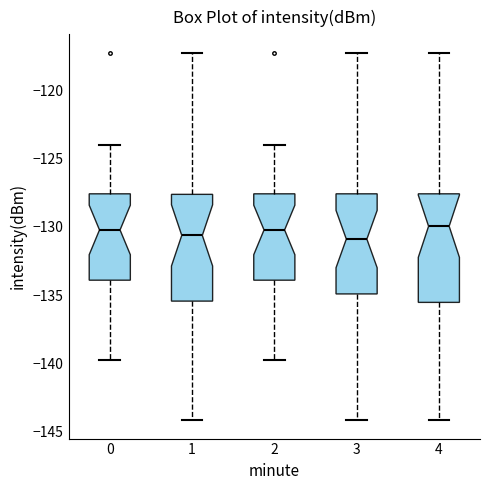

Reading left to right, transcribe this box plot: for each box, give where its median line is, the range the box spans, and where its two whiskers end, as read against the y-axis. The values are not printed on the chart, so give them approximately, as read against the axis.

0: median -130.0, box -134.0 to -127.5, whiskers -140.0 to -124.0
1: median -130.5, box -135.5 to -127.5, whiskers -144.0 to -117.0
2: median -130.0, box -134.0 to -127.5, whiskers -140.0 to -124.0
3: median -131.0, box -135.0 to -127.5, whiskers -144.0 to -117.0
4: median -130.0, box -135.5 to -127.5, whiskers -144.0 to -117.0